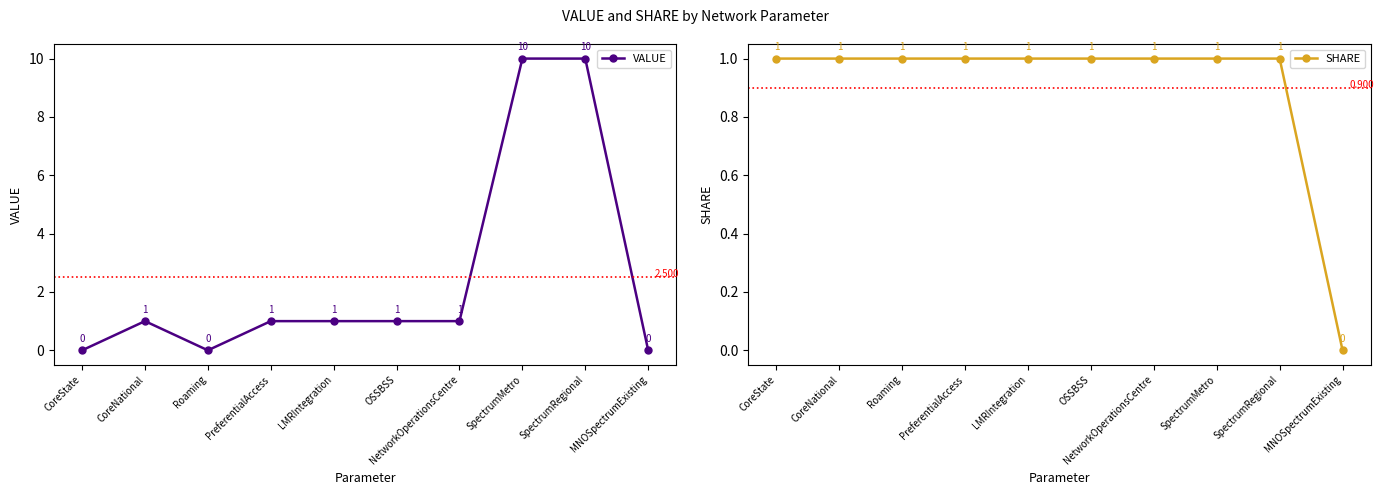

What is the sum of all SHARE values?

9